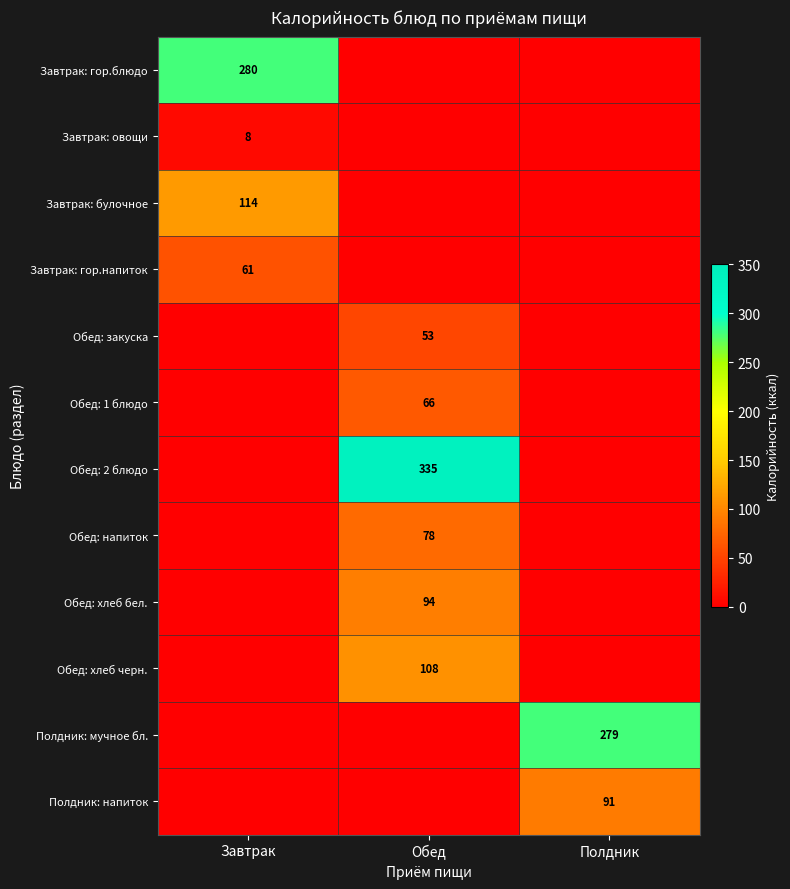

The Обед: хлеб черн. series shows 108 at Обед. True or false?

True